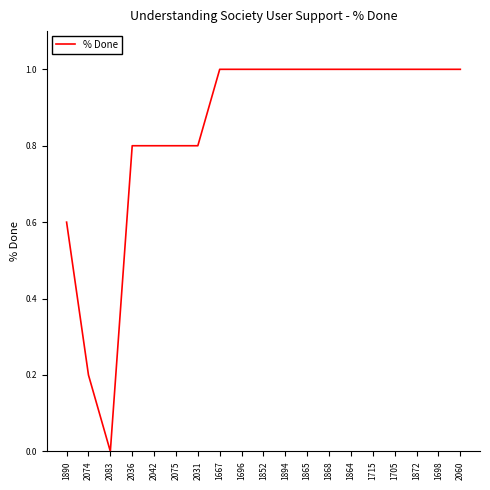

What value does the data have at 1667?

1.0